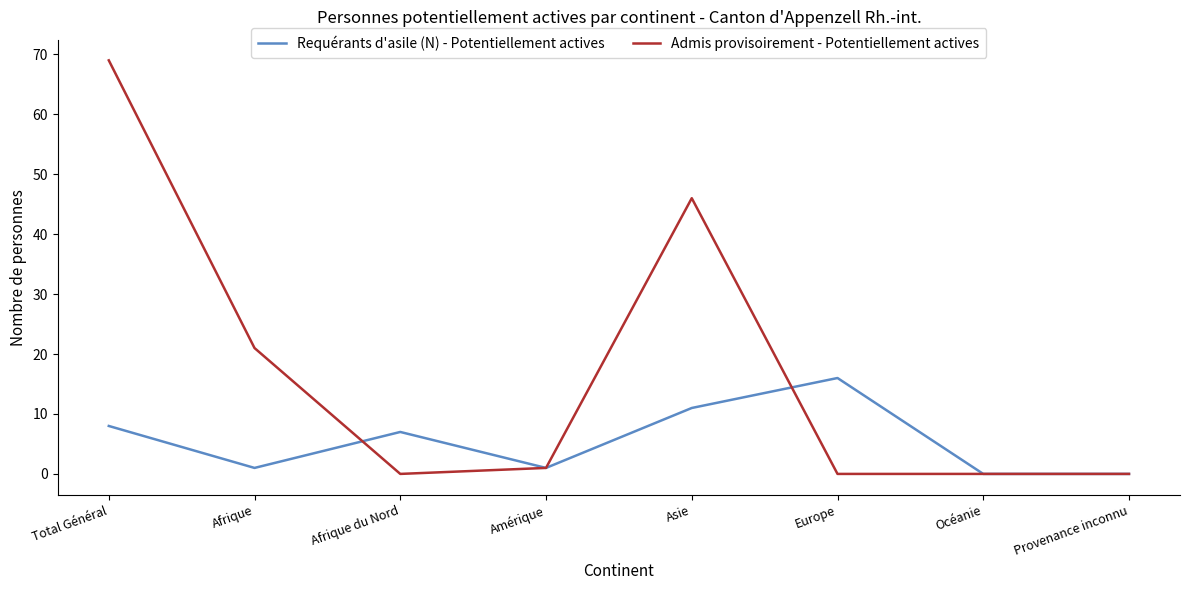

Reading left to right, transcribe all the data shown in this chart.

Requérants d'asile (N) - Potentiellement actives: 8	1	7	1	11	16	0	0
Admis provisoirement - Potentiellement actives: 69	21	0	1	46	0	0	0